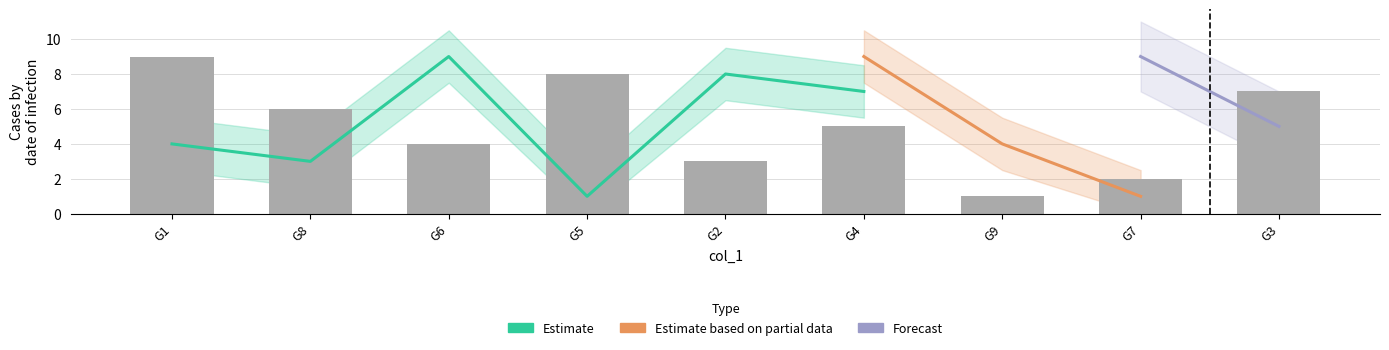

What is the sum of all col_5 values?

45